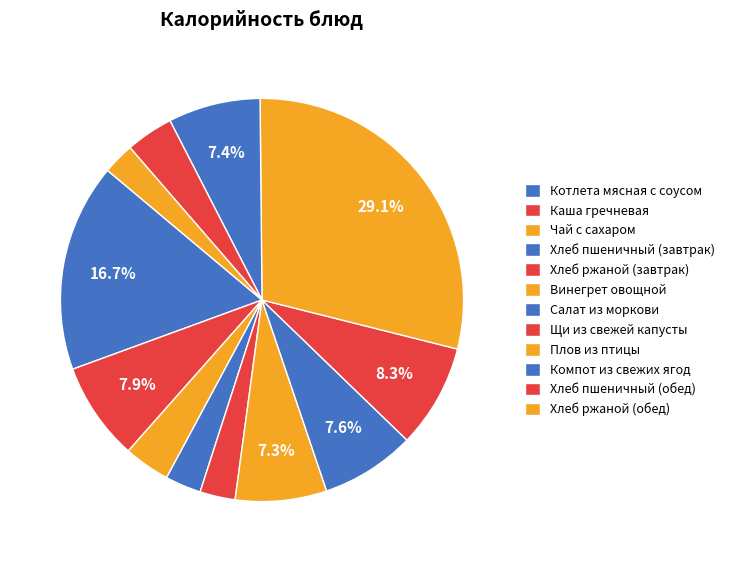

Count the number of slices in the pie.

12